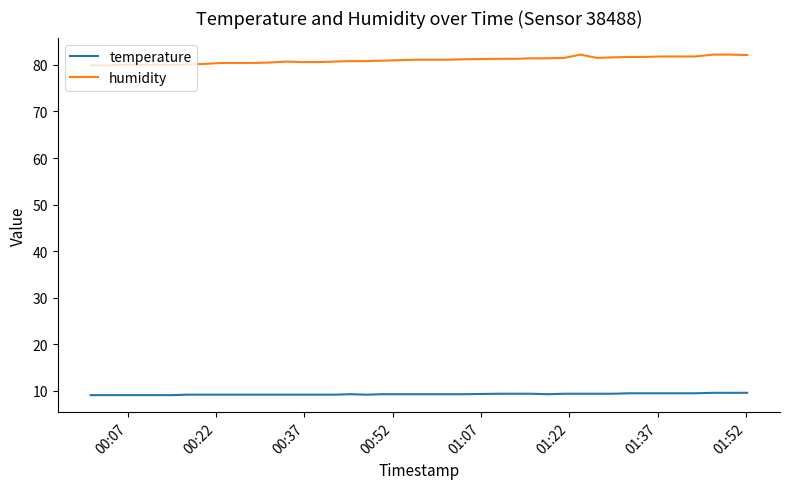

What is the smallest value displayed?

9.1